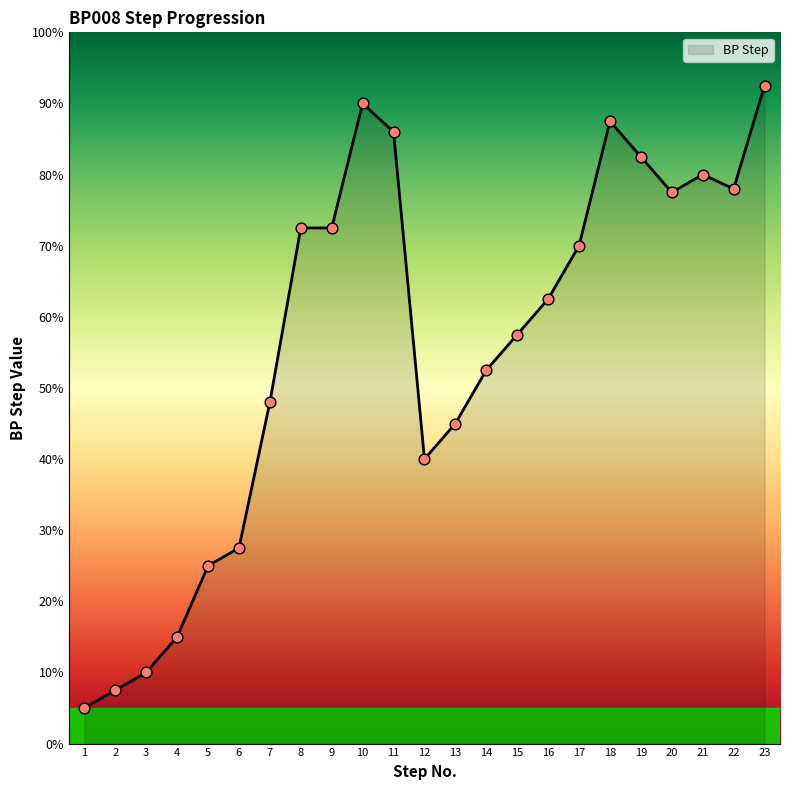

What is the ratio of the value at 8 to the value at 11?

0.8